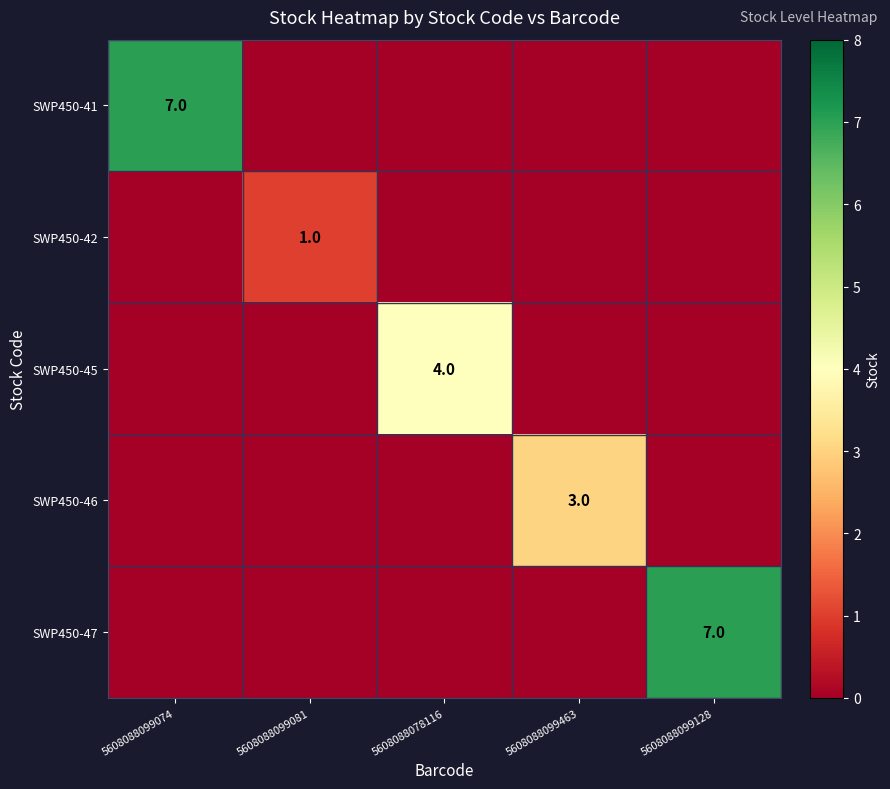

Is it true that SWP450-47 equals 7 at 5608088099128?

True